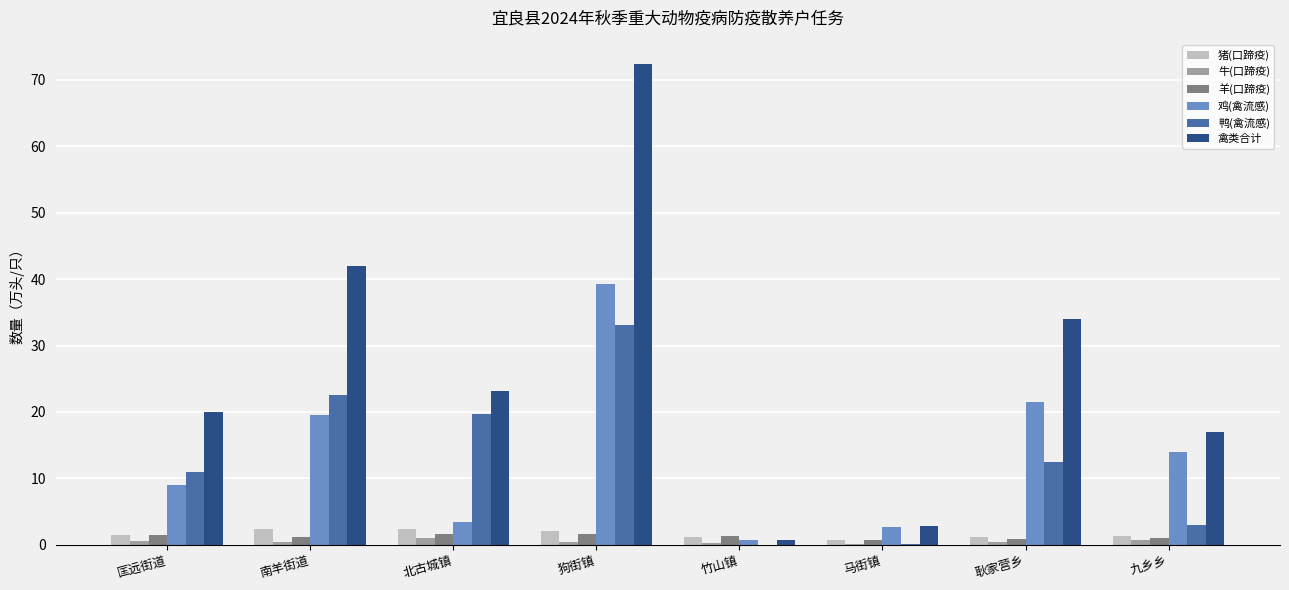

The value of 鸭(禽流感) at 竹山镇 is 0.0. True or false?

True